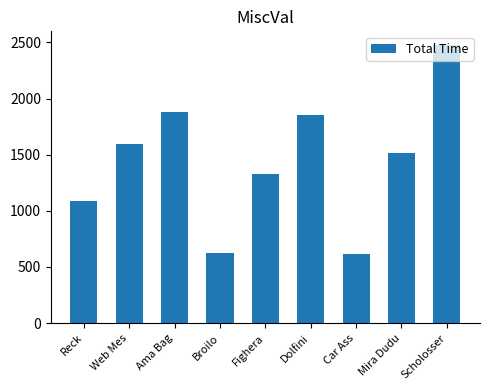

How many bars are there in total?

9